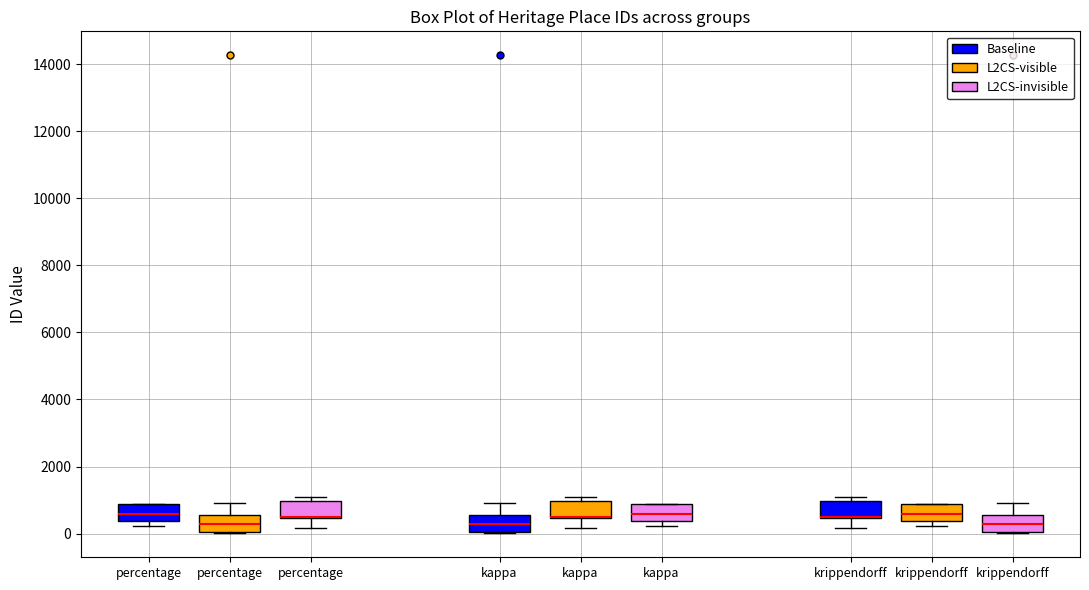

Where is the lower edge of the box for percentage (L2CS-invisible) on the y-axis? The values are not printed on the chart, so give them approximately, as read against the axis.

400